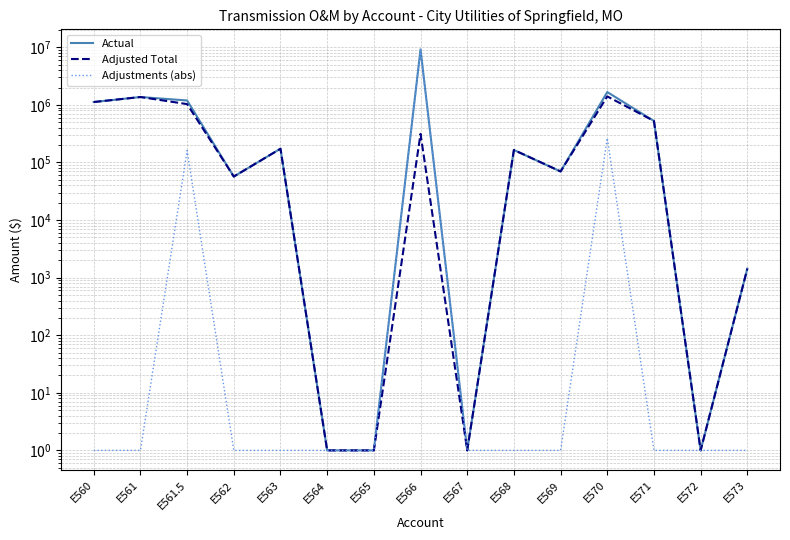

Which series has the largest total across all categories?

Actual